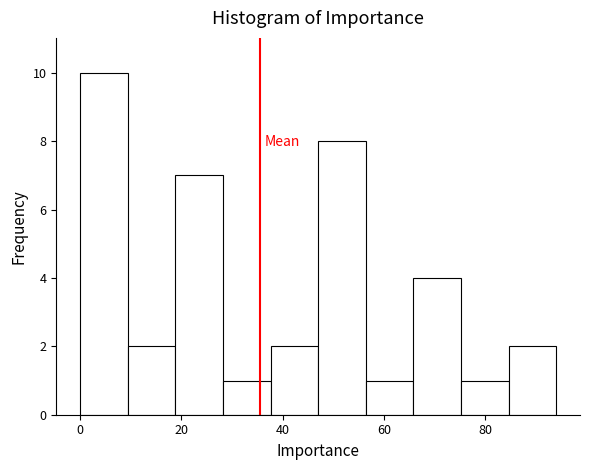

Reading left to right, list every bar in this chart as the range it spans on the x-axis followed by its height. Neither the bar edges nor the heights are printed on the chart, so give them approximately, as read against the axes.

0.0 to 9.4: 10
9.4 to 18.8: 2
18.8 to 28.2: 7
28.2 to 37.6: 1
37.6 to 47.0: 2
47.0 to 56.4: 8
56.4 to 65.8: 1
65.8 to 75.2: 4
75.2 to 84.6: 1
84.6 to 94.0: 2